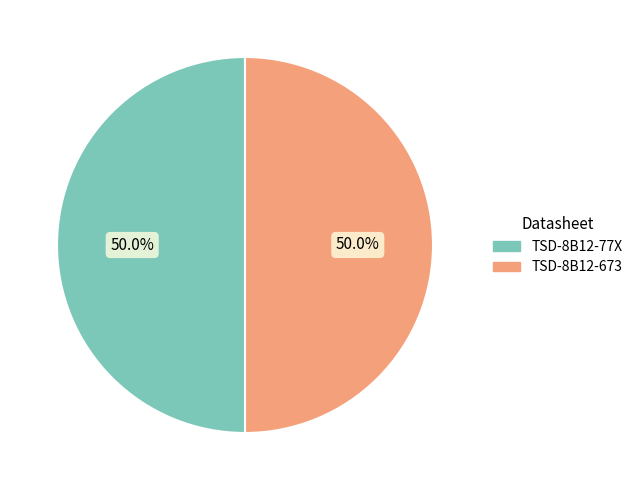

What is the total percentage of TSD-8B12-673 and TSD-8B12-77X?

100.0%